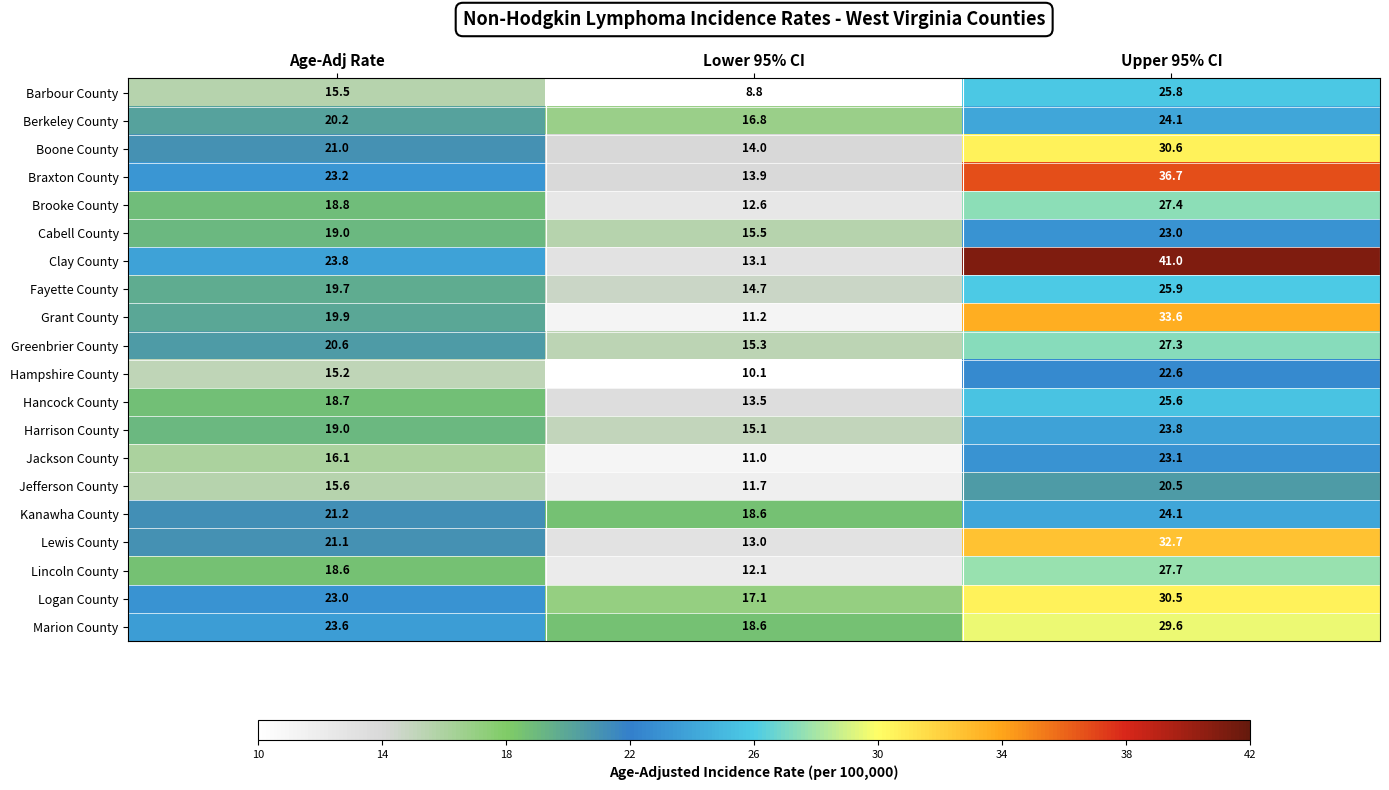

What is the difference between the Braxton County values at Age-Adj Rate and Upper 95% CI?

13.5